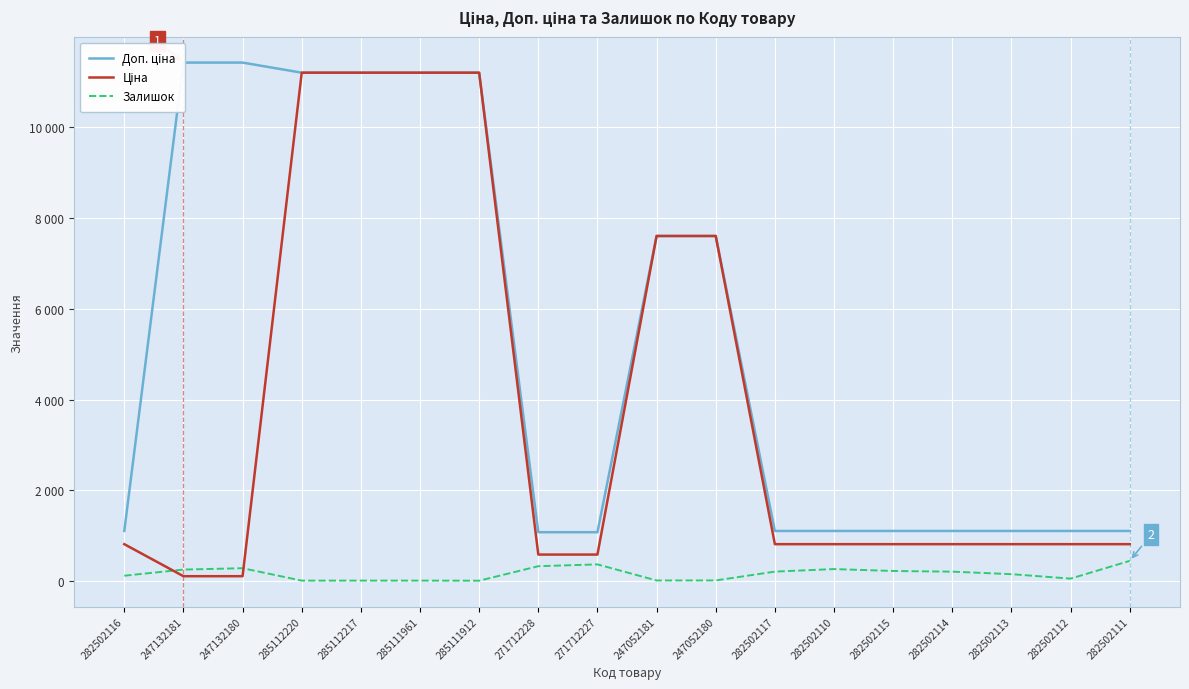

True or false: Ціна and Доп. ціна cross at least once.

False